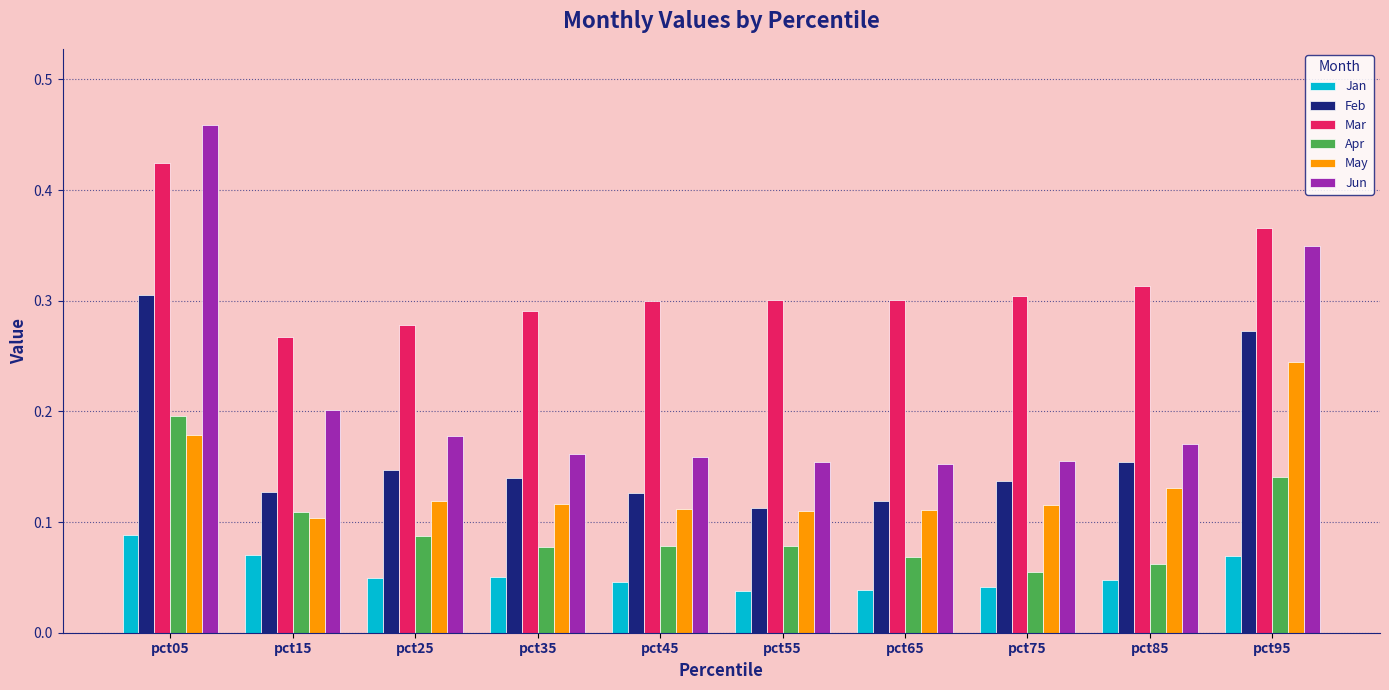

Which category has the highest value in the May series?

pct95